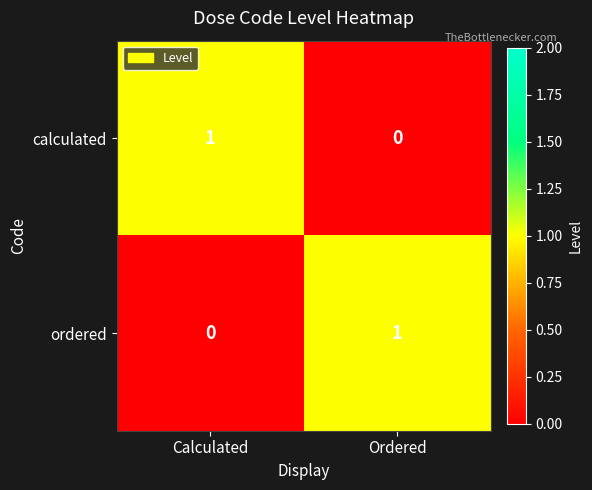

At how many categories does at least one series exceed 0?

2